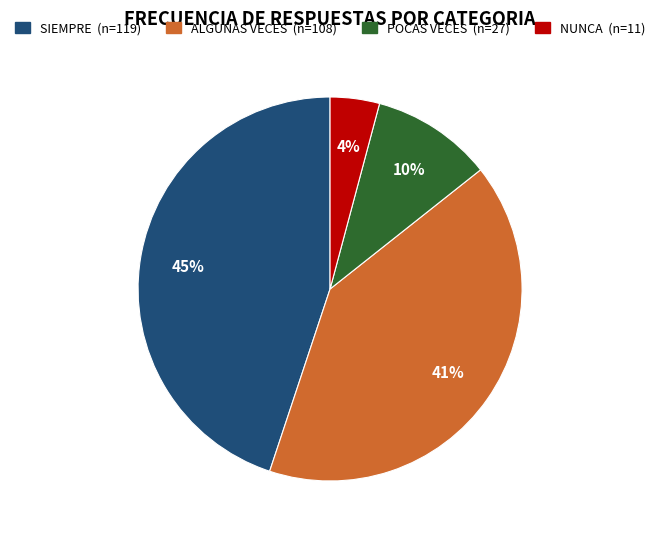

Does NUNCA account for over 50% of the chart?

No